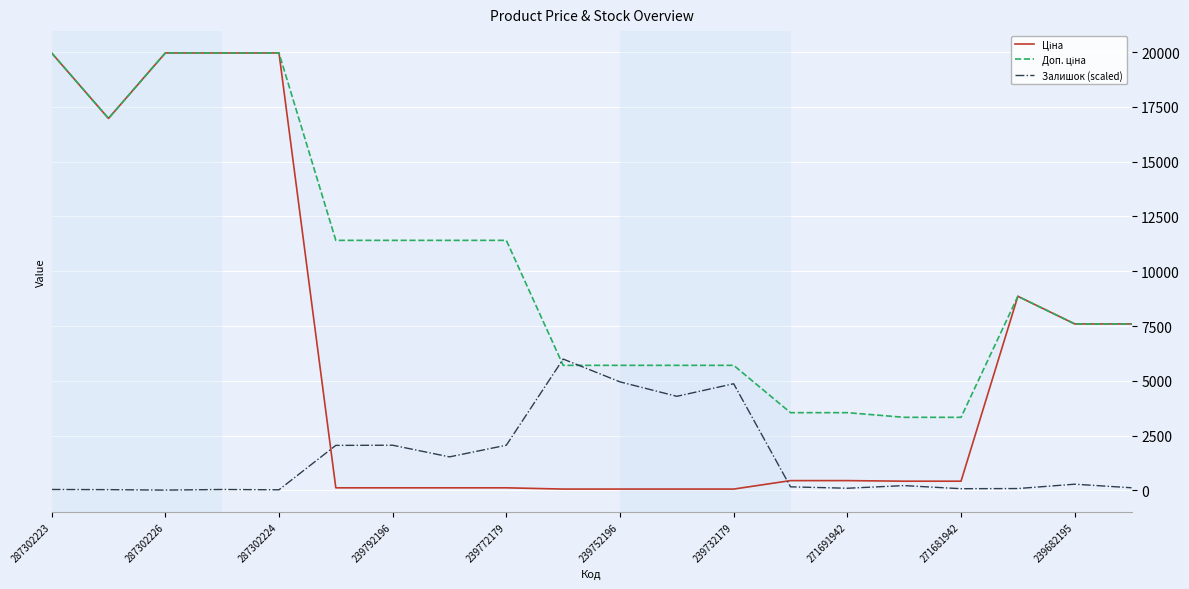

How many values in the Залишок (scaled) series are below 215?

10